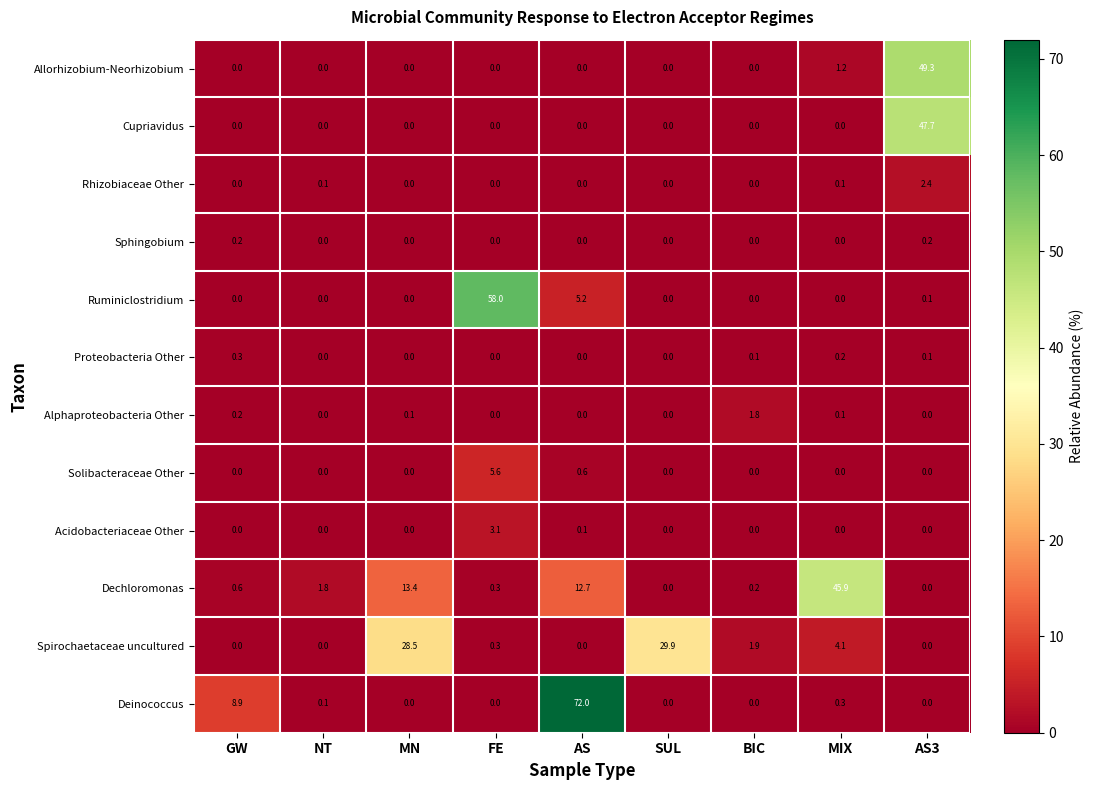

Which series has the largest range (max minus min)?

Deinococcus